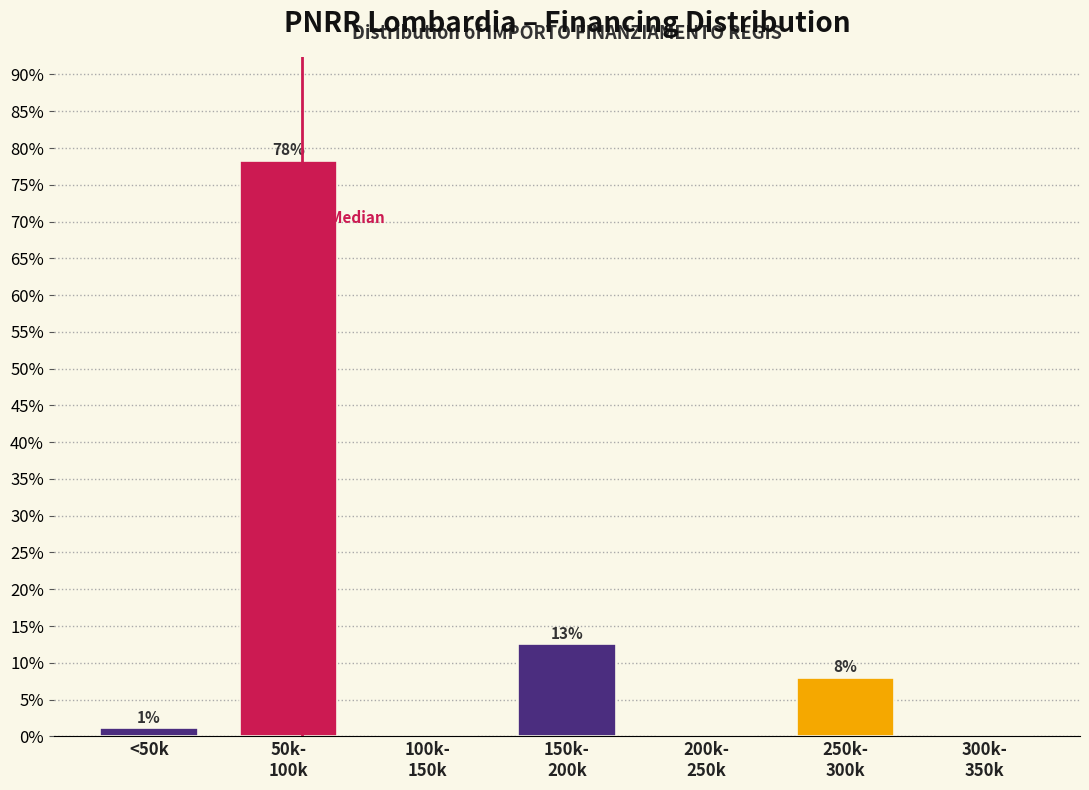

What is the sum of all values?

100.0